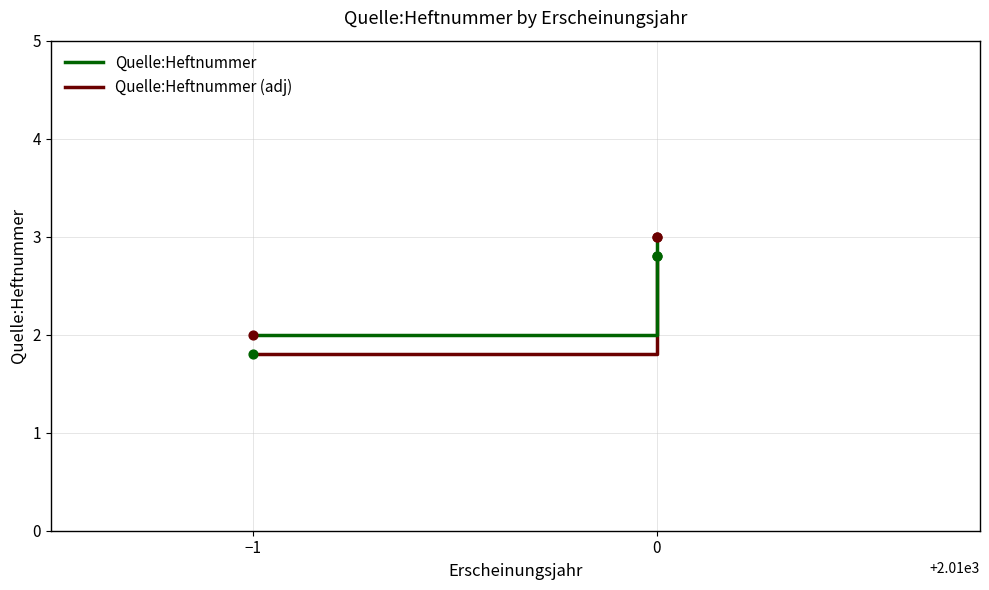

What are all the series names shown in the legend?

Quelle:Heftnummer, Quelle:Heftnummer (adj)